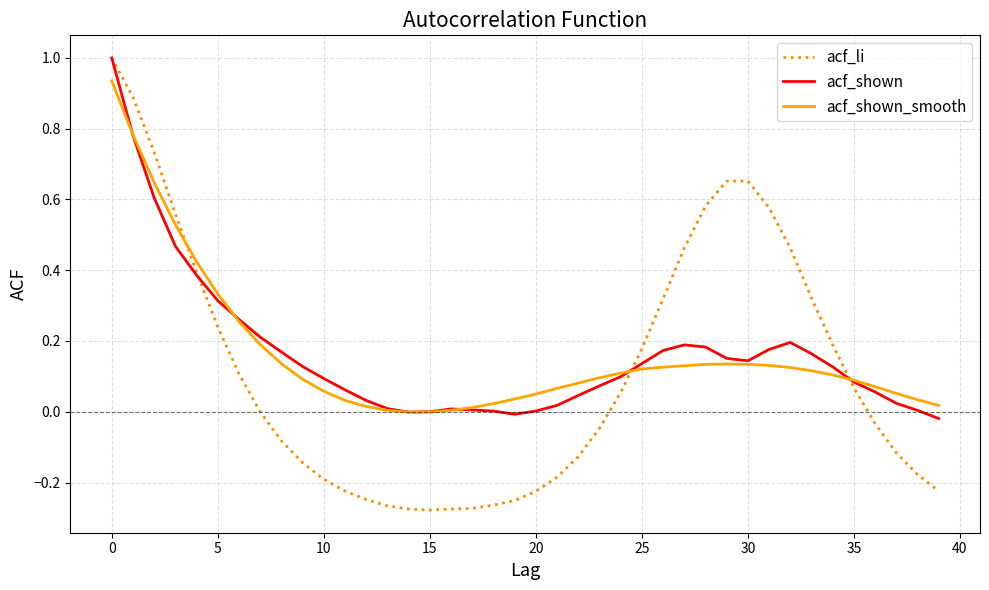

Which series has the largest range (max minus min)?

acf_li